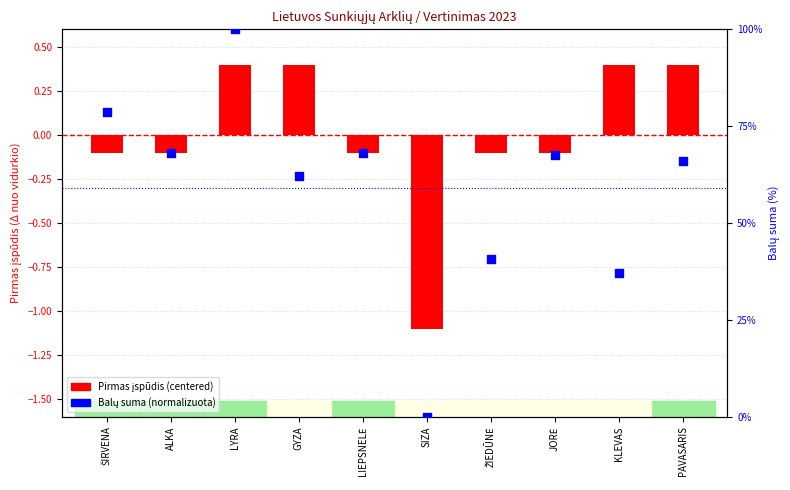

Is the value of Balų suma (normalizuota) at PAVASARIS greater than the value of Pirmas įspūdis (centered) at ŽIEDŪNĖ?

Yes